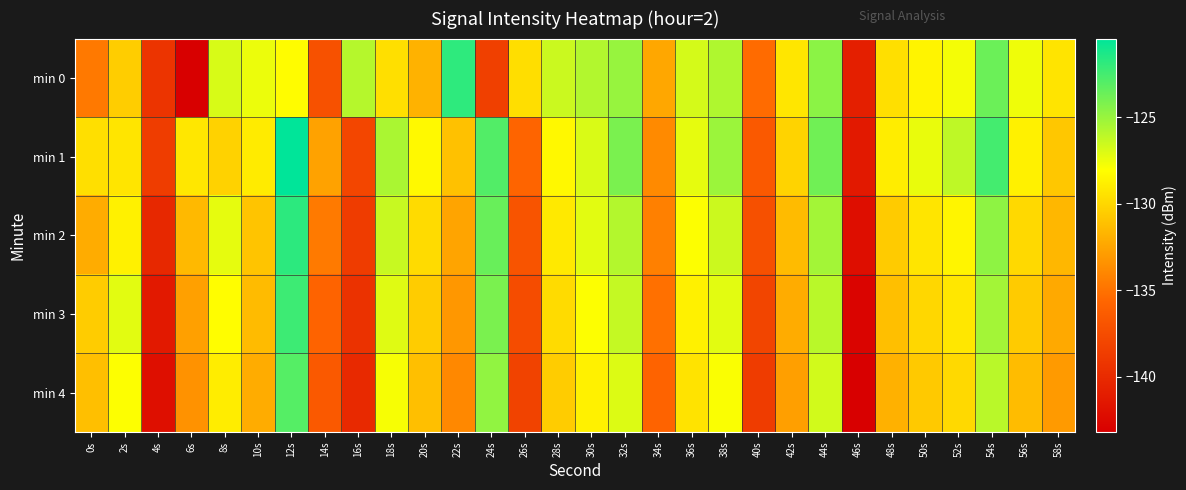

List the series in order of their peak value, lowest first.

min 4, min 3, min 0, min 2, min 1